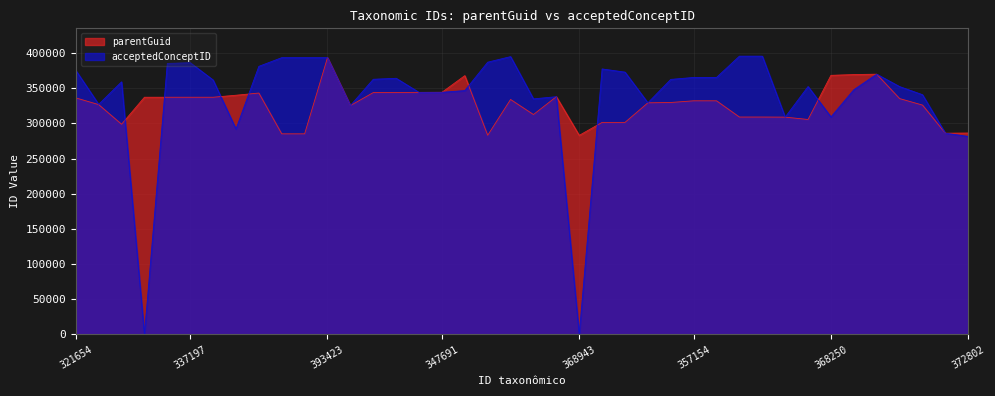

How many data points does each series have?

40